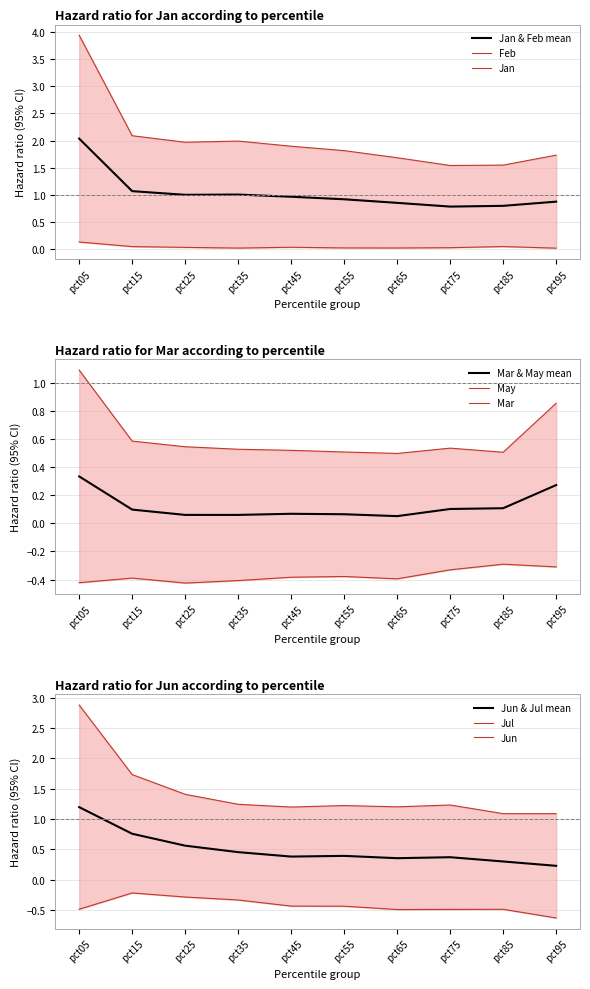

What is the value of the Feb point at the 9th from the left?

1.5